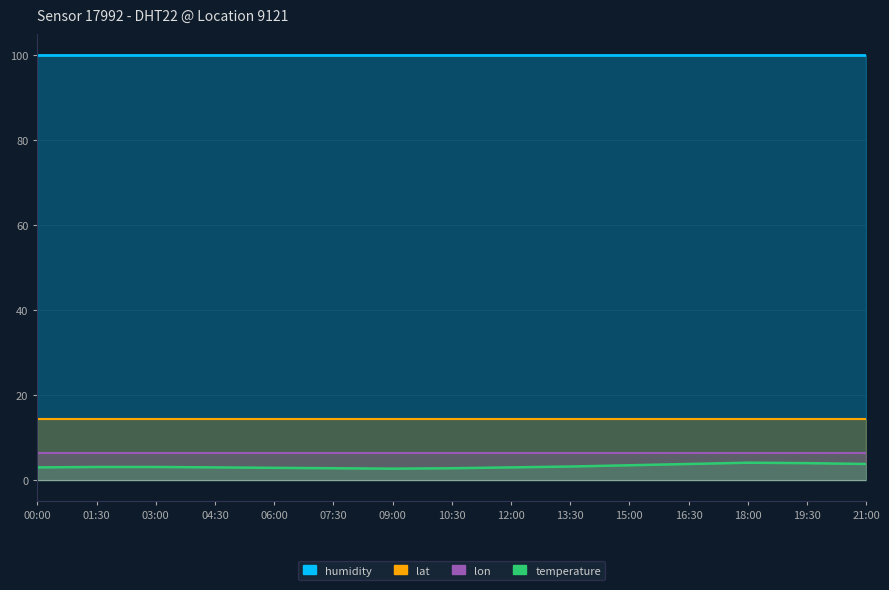

Rank the categories by temperature value from lowest to highest.

09:00, 07:30, 10:30, 06:00, 00:00, 04:30, 12:00, 01:30, 03:00, 13:30, 15:00, 16:30, 21:00, 19:30, 18:00